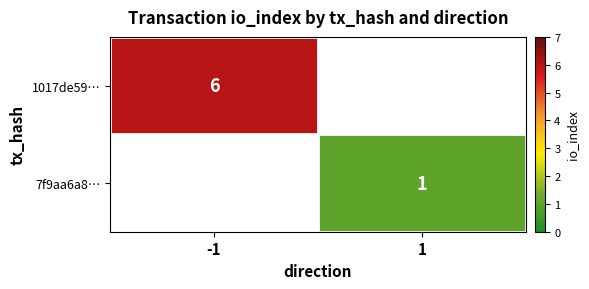

At how many categories does at least one series exceed 2?

1